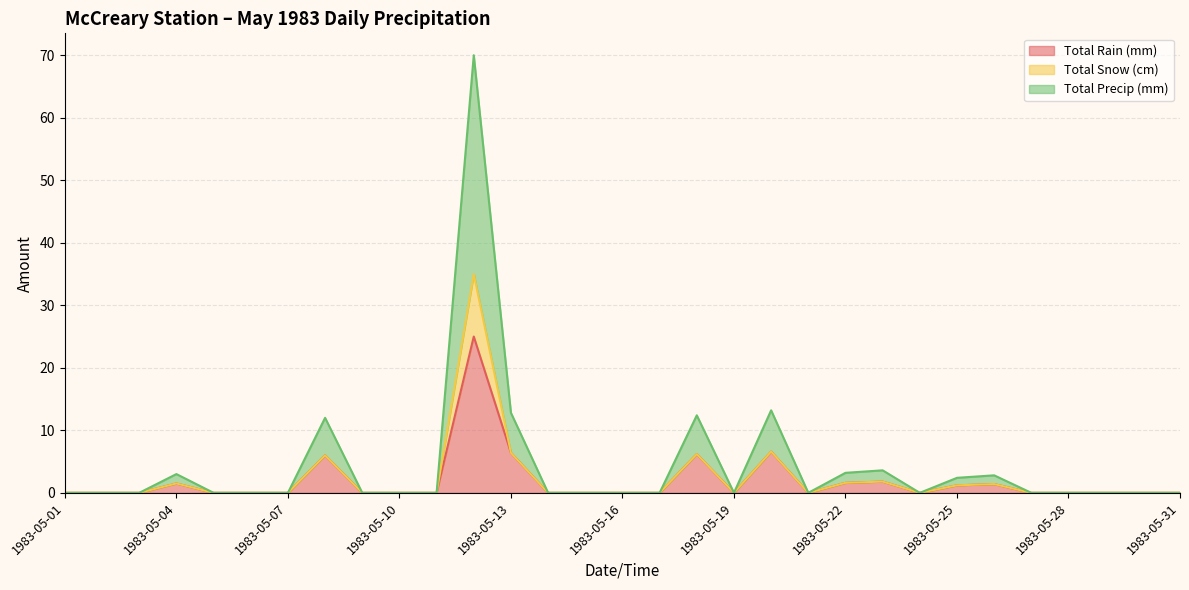

The Total Rain (mm) series shows 0.0 at 1983-05-07. True or false?

True